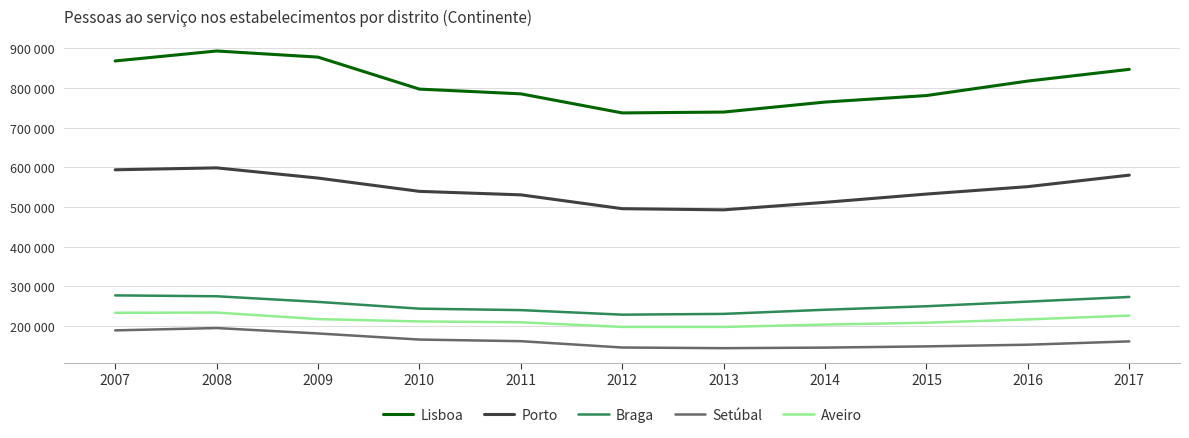

Does the chart have visible grid lines?

Yes